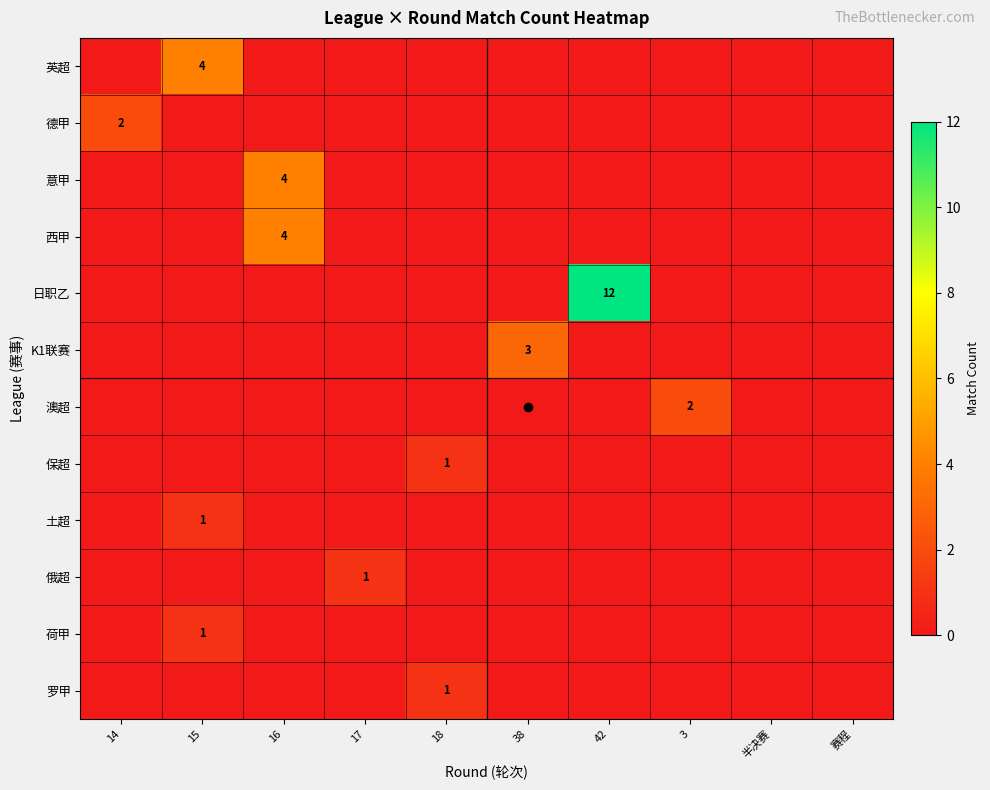

How many positive values does the K1联赛 series have?

1